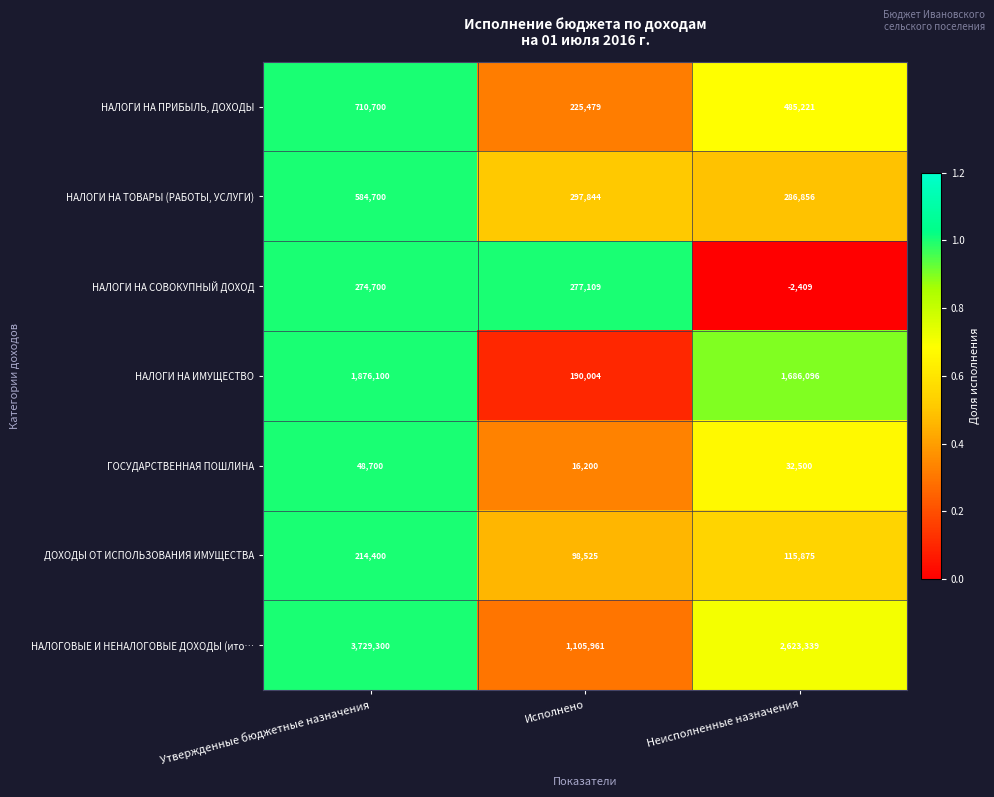

Rank the categories by НАЛОГОВЫЕ И НЕНАЛОГОВЫЕ ДОХОДЫ (ито… value from highest to lowest.

Утвержденные бюджетные назначения, Неисполненные назначения, Исполнено